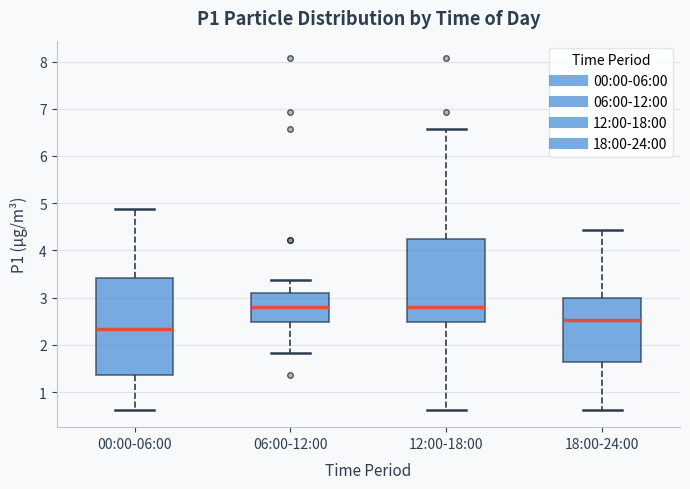

Reading left to right, transcribe this box plot: for each box, give where its median line is, the range the box spans, and where its two whiskers end, as read against the y-axis. The values are not printed on the chart, so give them approximately, as read against the axis.

00:00-06:00: median 2.3, box 1.4 to 3.4, whiskers 0.6 to 4.9
06:00-12:00: median 2.8, box 2.5 to 3.1, whiskers 1.8 to 3.4
12:00-18:00: median 2.8, box 2.5 to 4.2, whiskers 0.6 to 6.6
18:00-24:00: median 2.5, box 1.6 to 3.0, whiskers 0.6 to 4.4